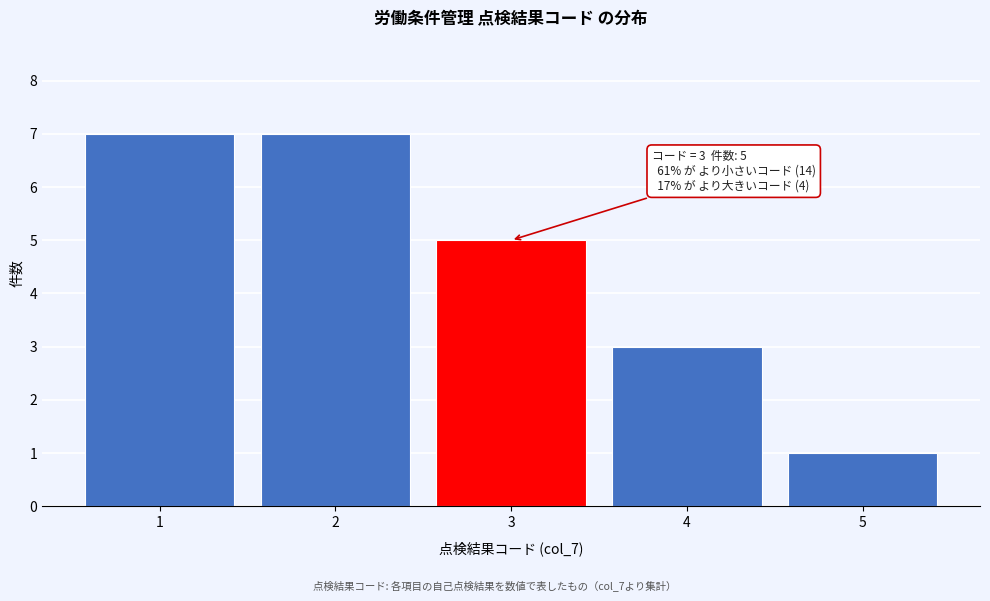

Reading left to right, what are all the values shown in this chart?

1=7	2=7	3=5	4=3	5=1